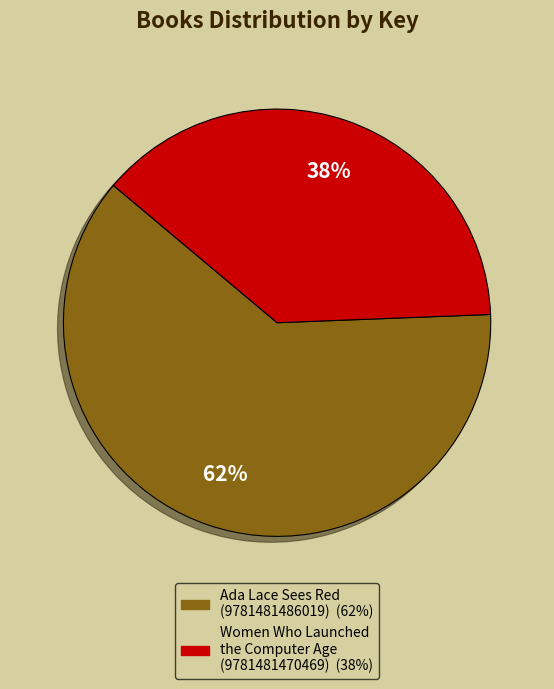

How many slices are in this pie chart?

2